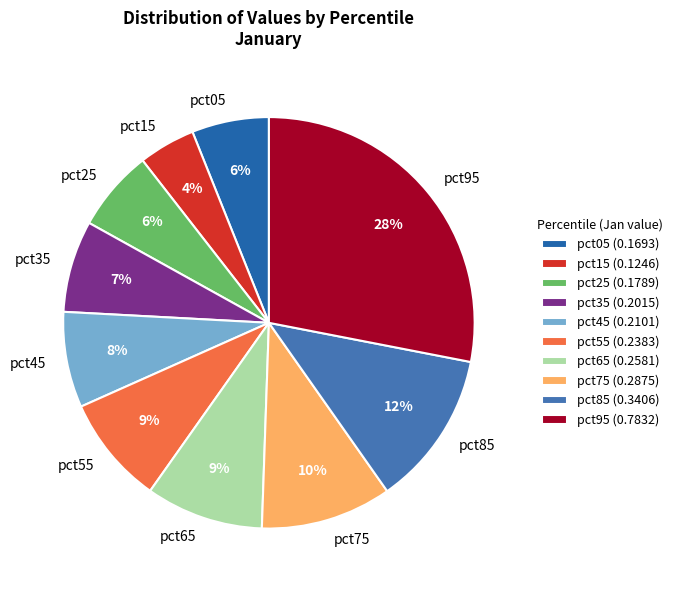

Is the sum of pct45 and pct65 greater than half?

No